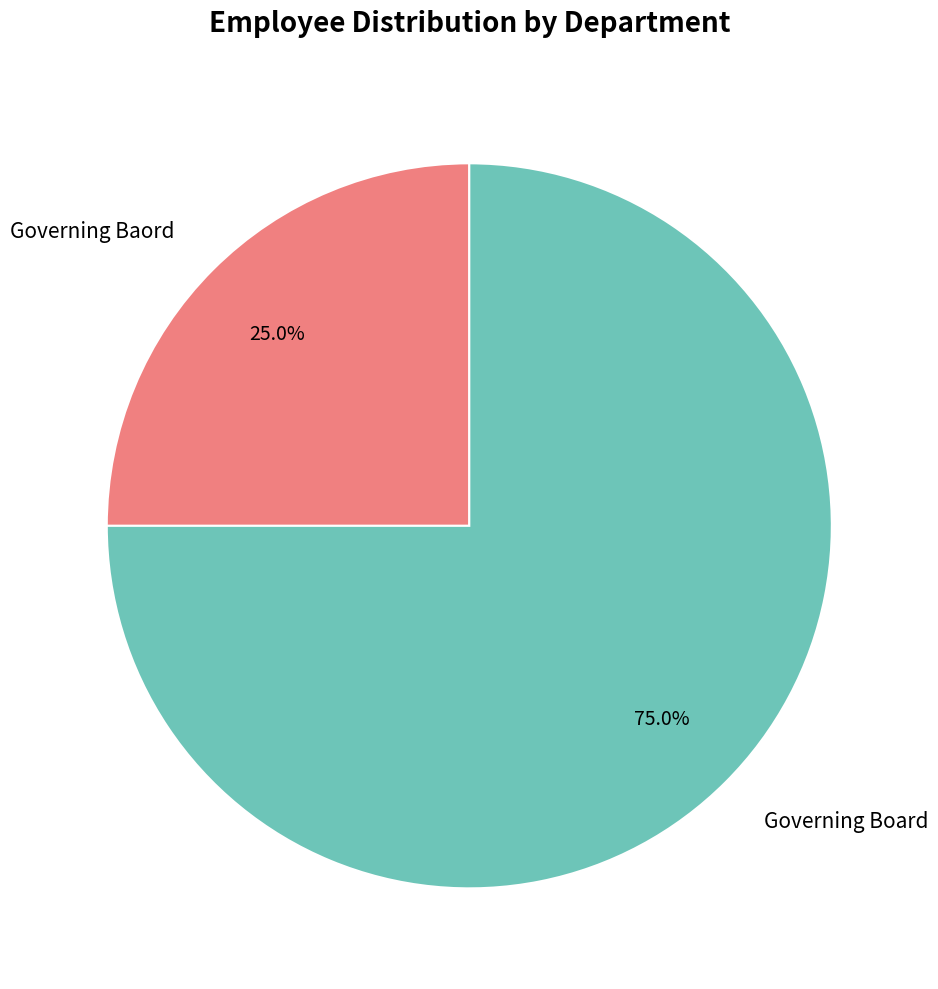

True or false: Governing Baord accounts for 13% of the total.

False